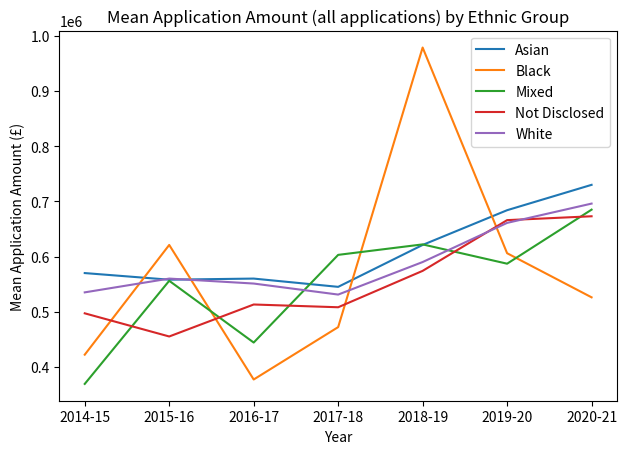

What is the approximate value of Not Disclosed at 2016-17?

513000